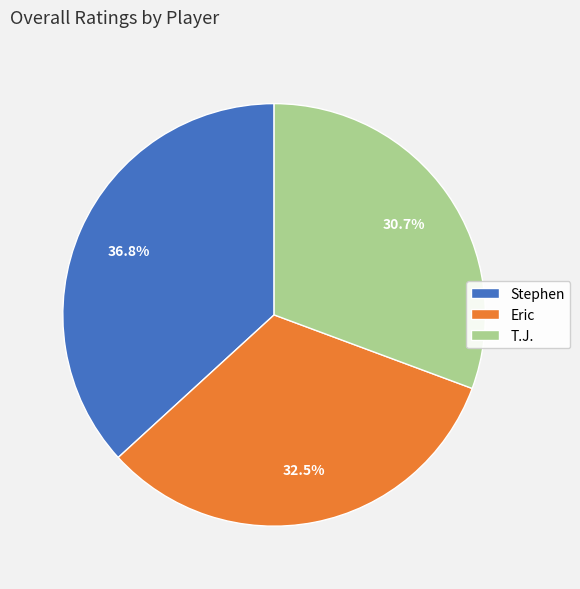

Is it true that T.J. is 19% of the pie?

False